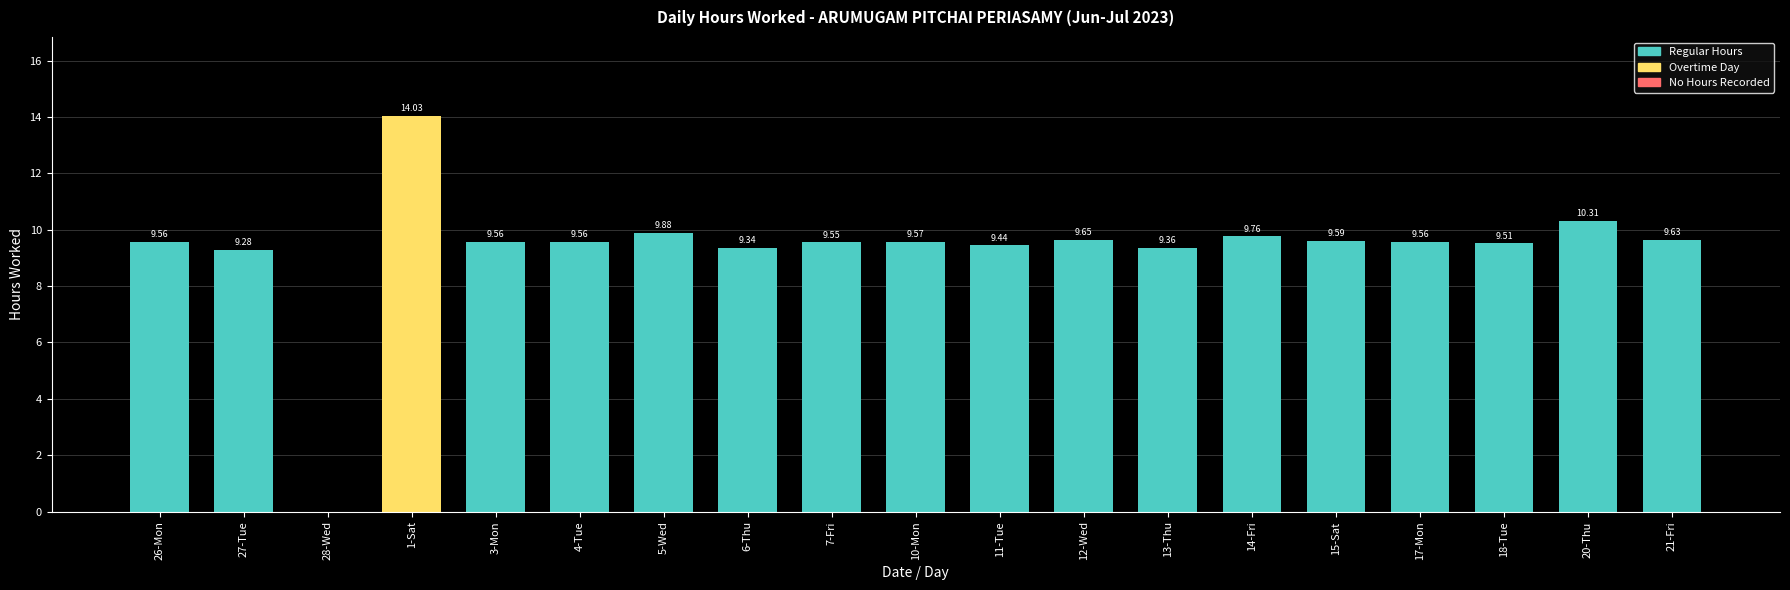

What is the greatest value displayed?

14.0